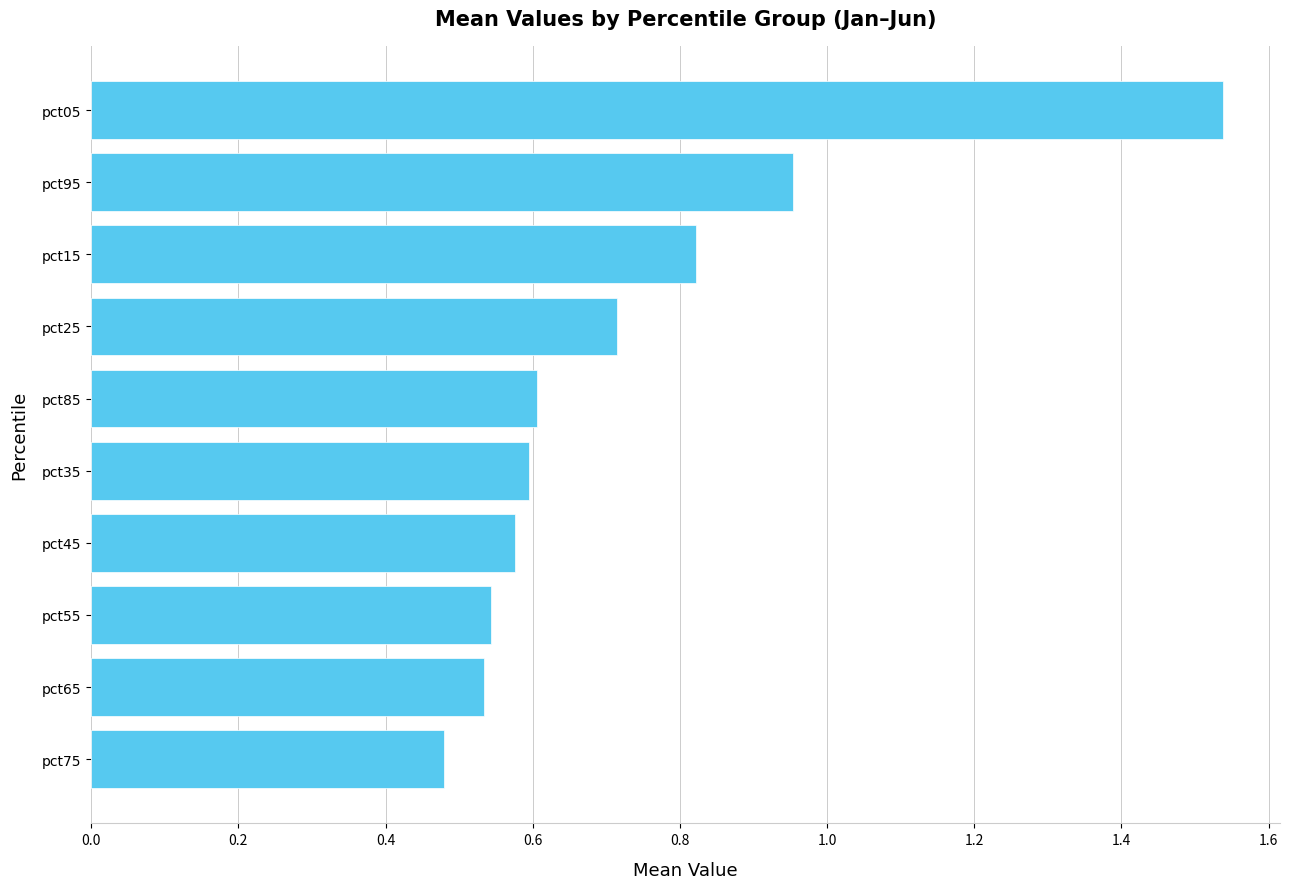

Which label corresponds to the largest value in the chart?

pct05